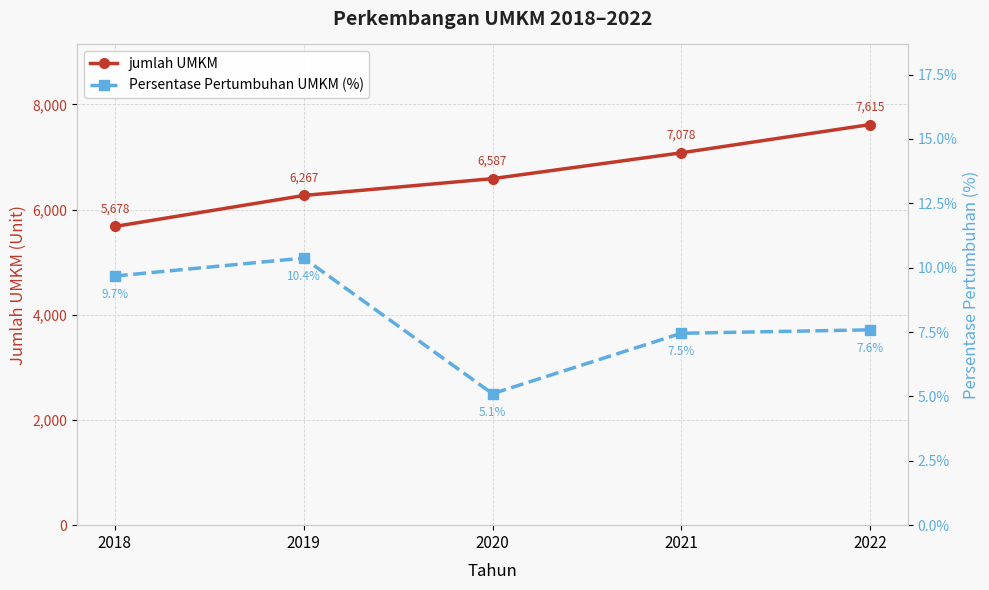

Does the chart have visible grid lines?

Yes